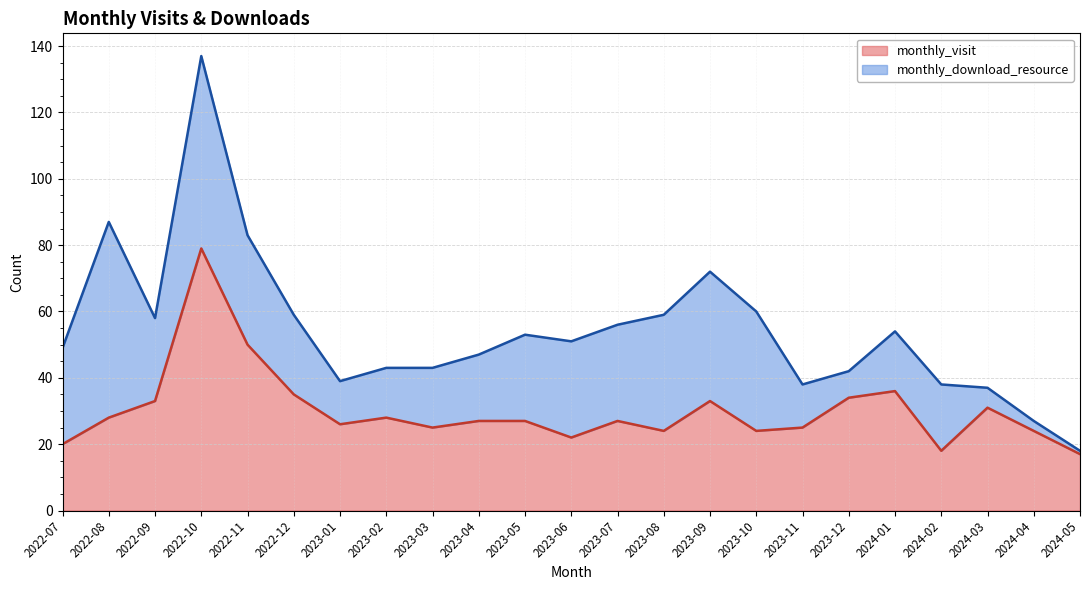

What is the label of the 22nd point from the right?

2022-08